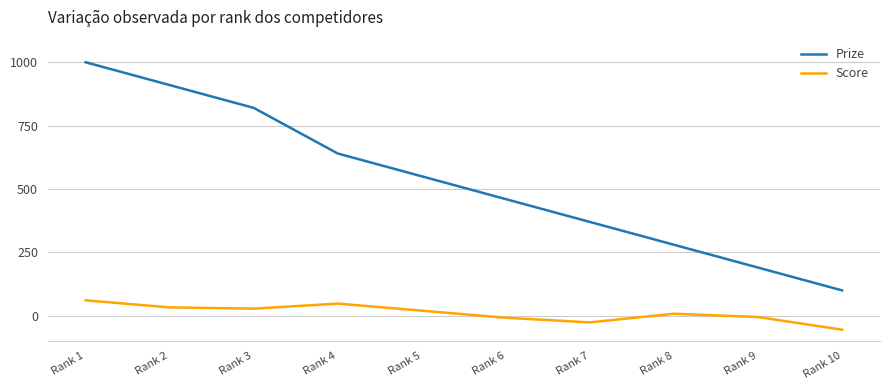

Which series has the largest total across all categories?

Prize